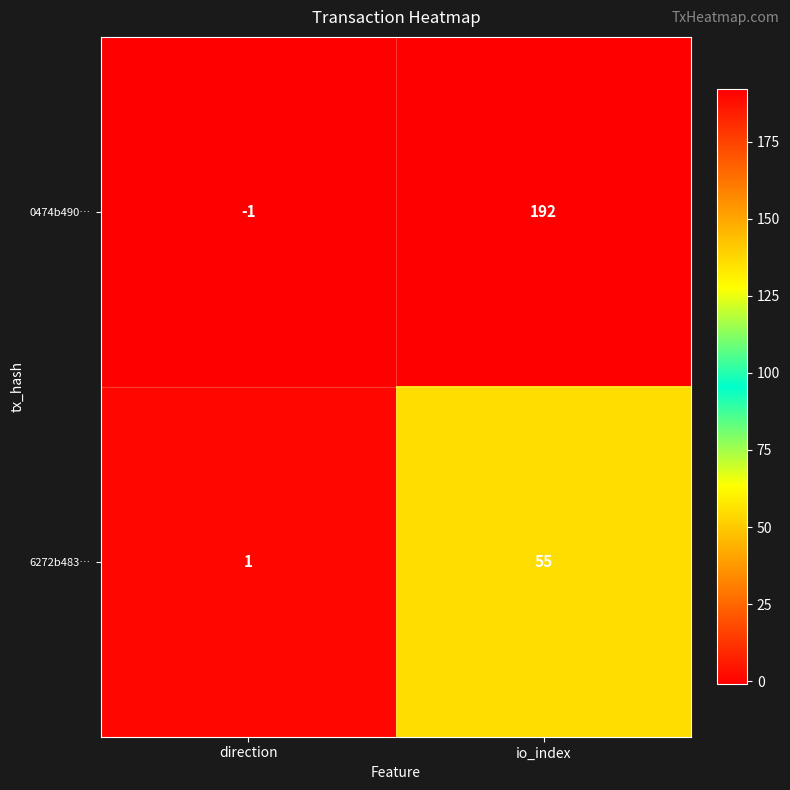

Between direction and io_index, which series saw the biggest shift?

0474b490…